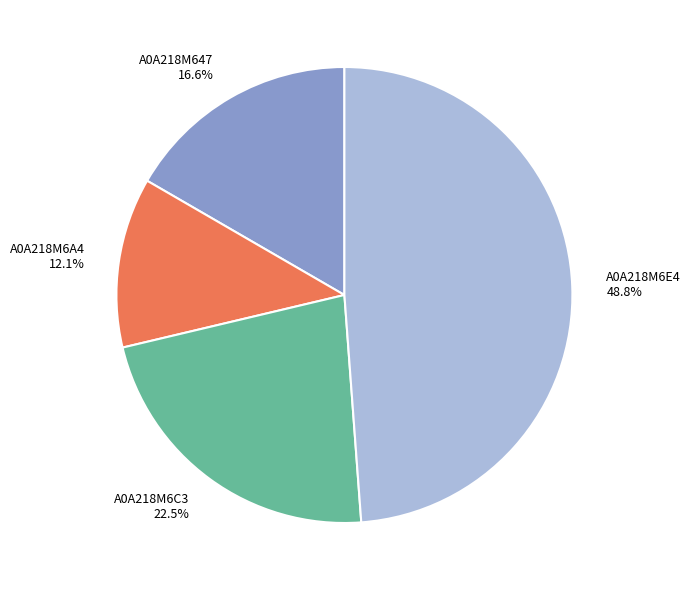

To the nearest percent, what portion does A0A218M647 represent?

17%